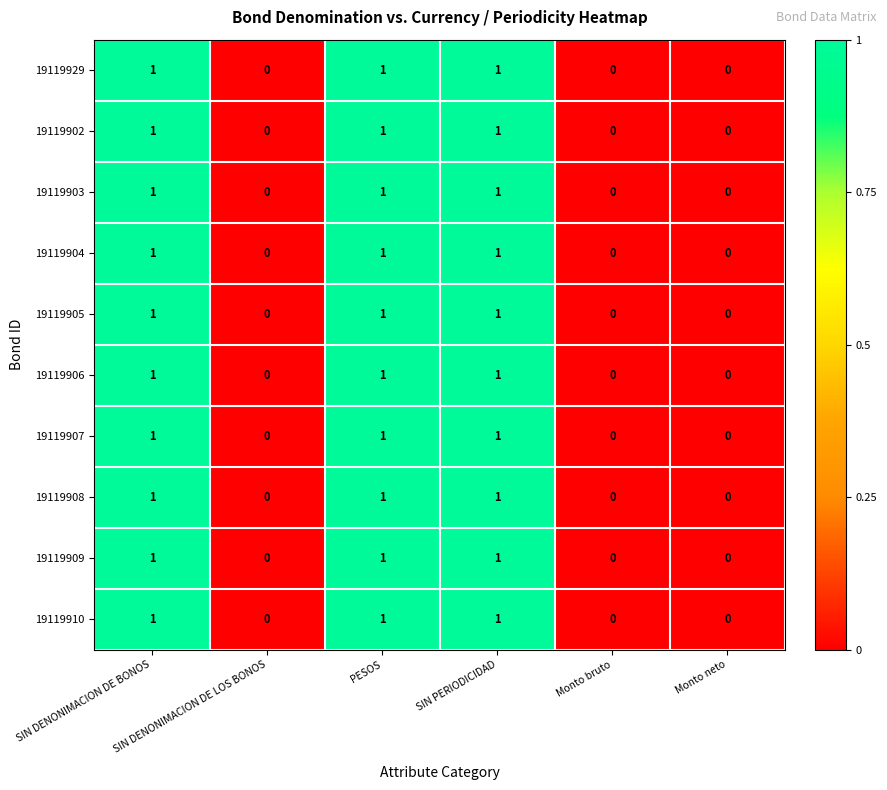

What is the sum of all 19119909 values?

3